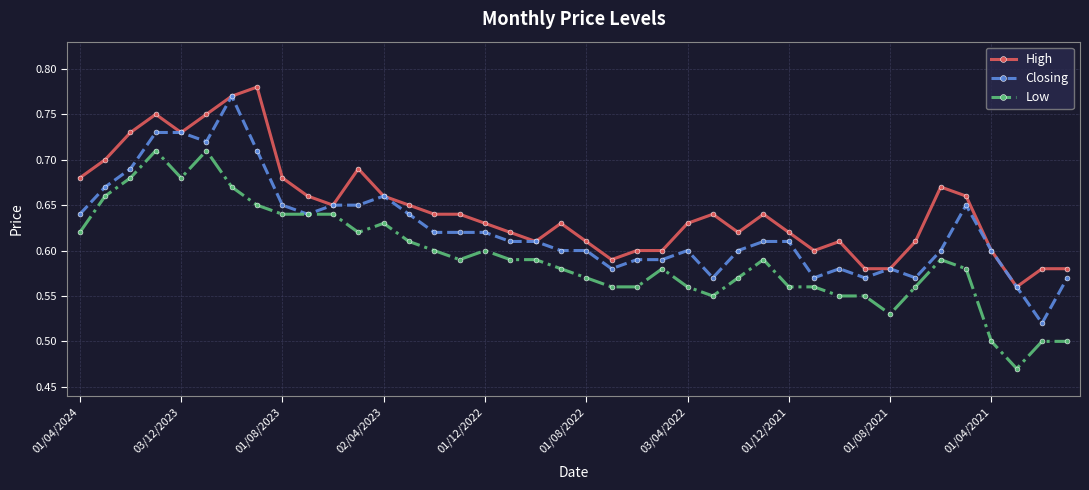

Rank the series by their average value, from highest to lowest.

High, Closing, Low